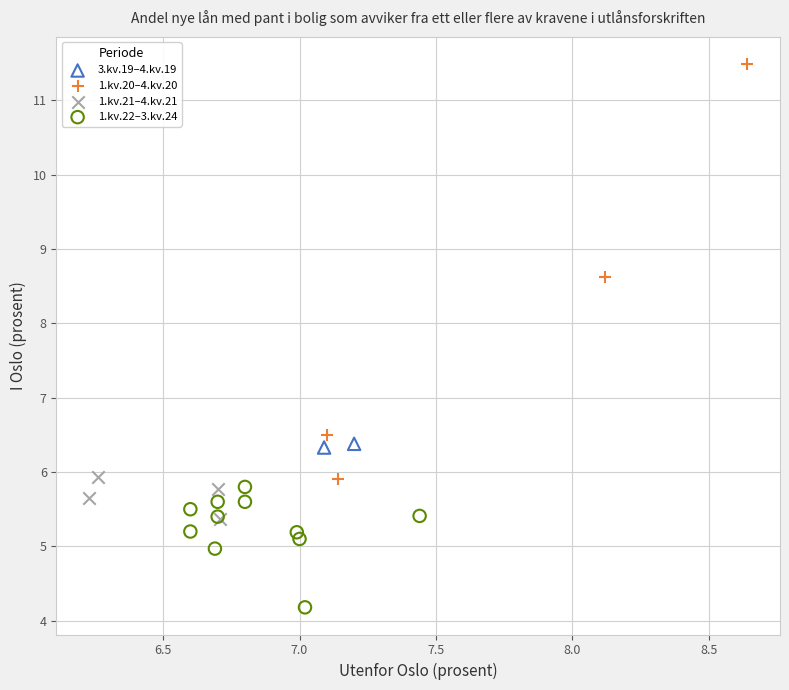

Which series has the largest Y range (max minus min)?

1.kv.20–4.kv.20